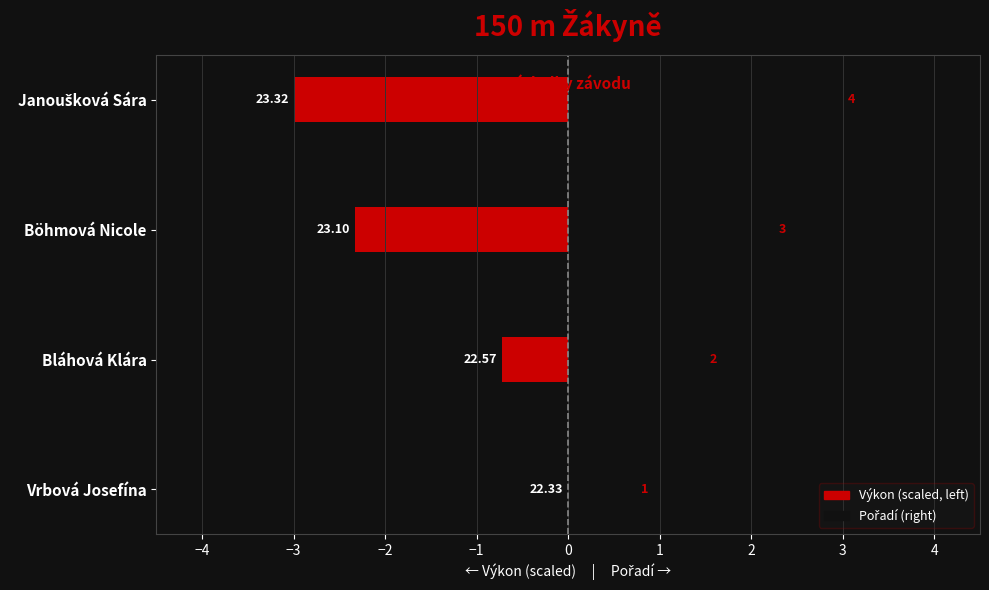

How many values in Výkon (scaled) are below zero?

3